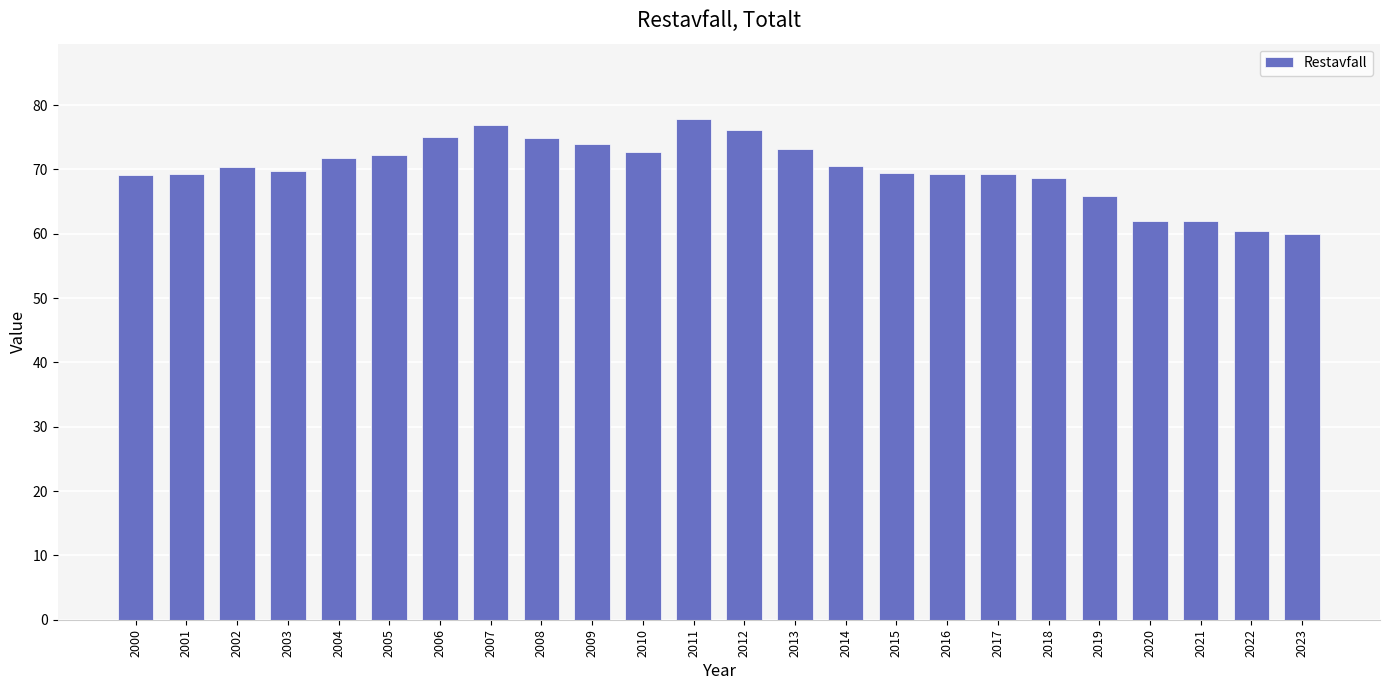

Approximately how many times larger is the value at 2019 compared to 2002?

0.9